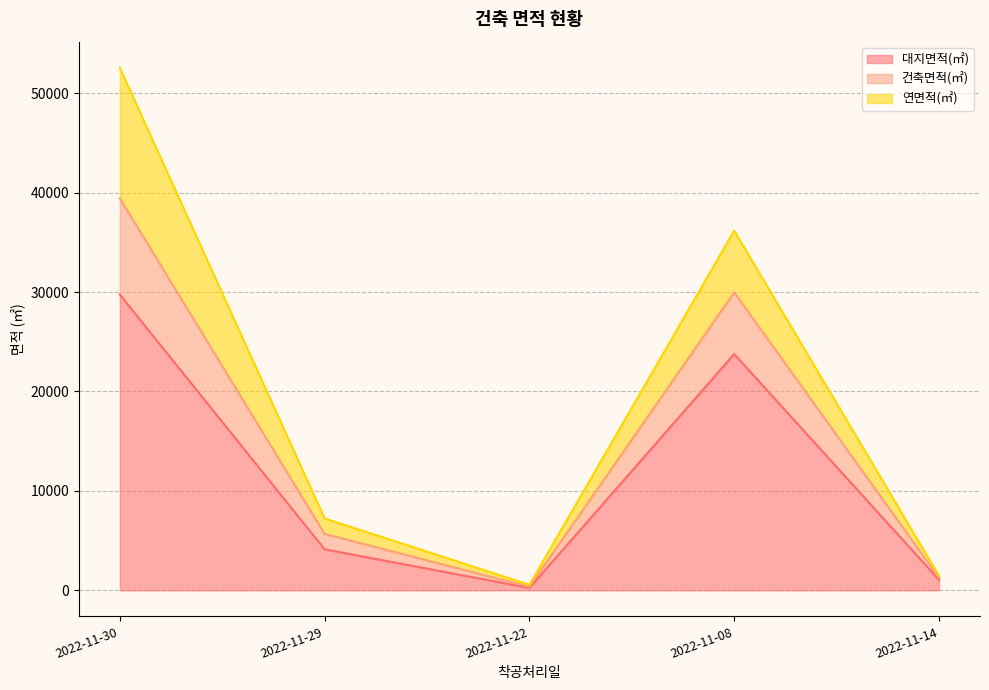

Reading left to right, what are the values for 대지면적(㎡)?

29753.0	4119.0	231.0	23761.9	1045.0